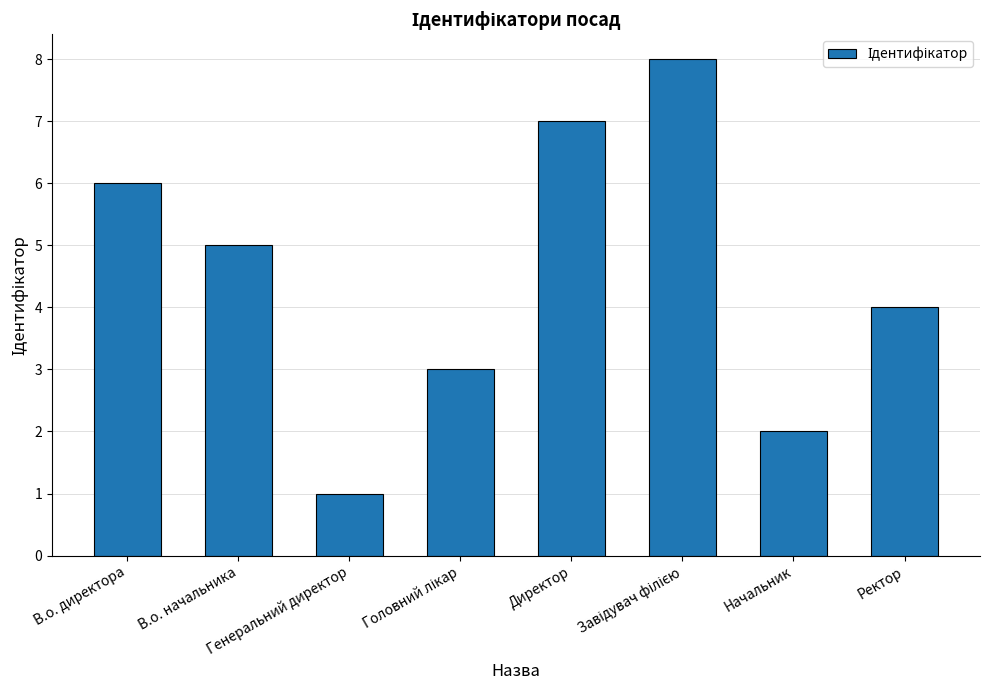

How many distinct data groups are displayed?

1